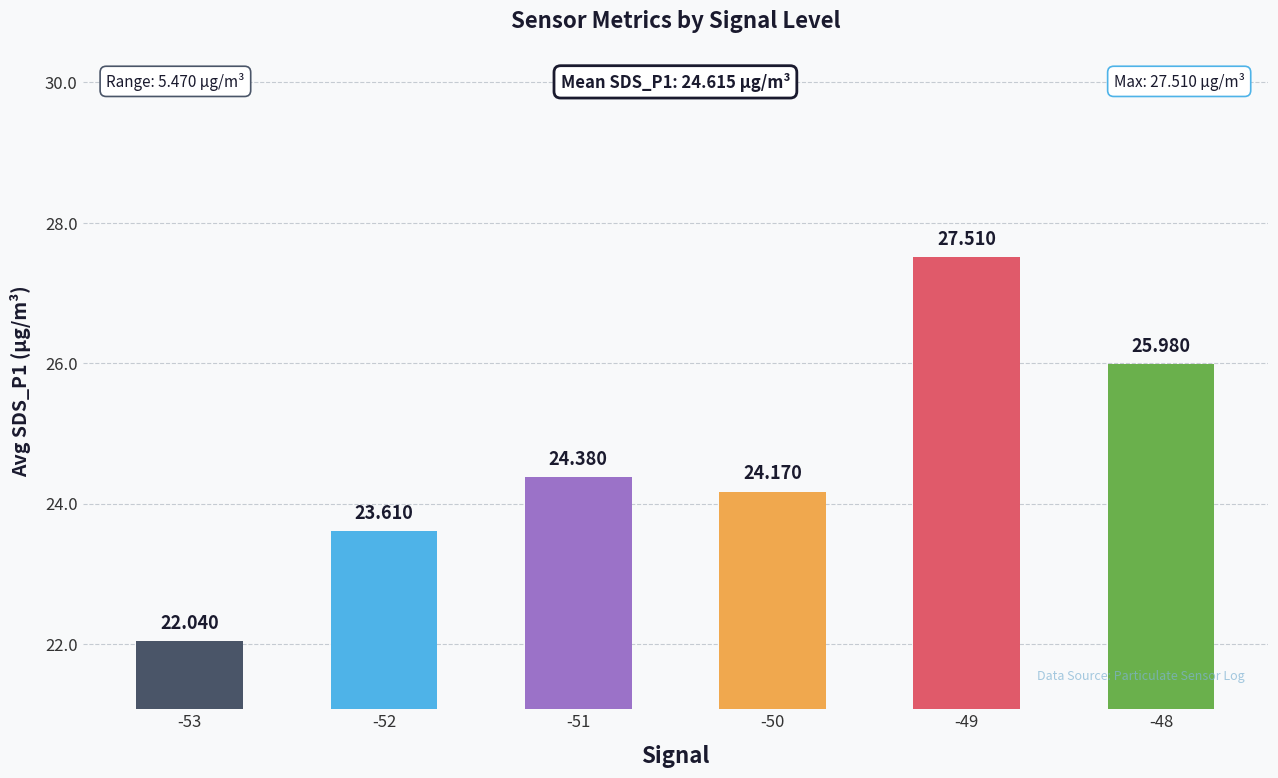

Reading right to left, list all the values displayed in this chart.

-48=26.0	-49=27.5	-50=24.2	-51=24.4	-52=23.6	-53=22.0